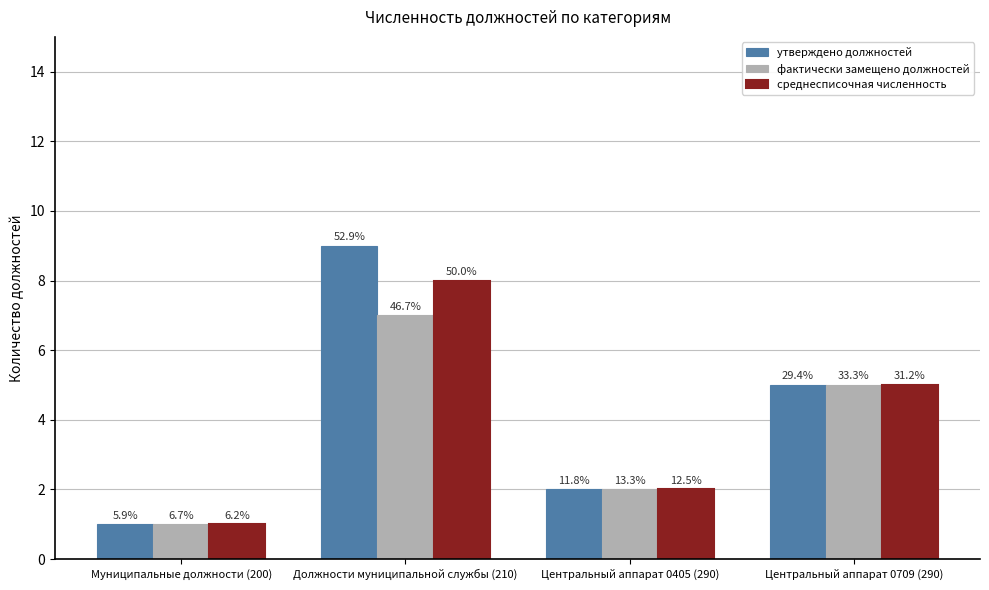

What is the value of the утверждено должностей bar at the 1st from the left?

1